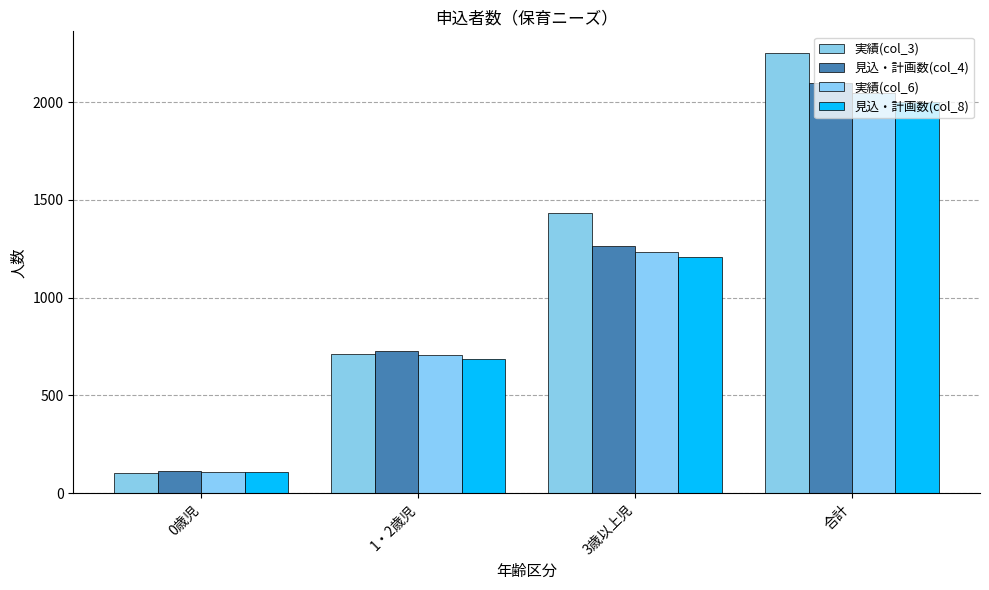

How many 見込・計画数(col_8) values are between 686 and 1999?

3